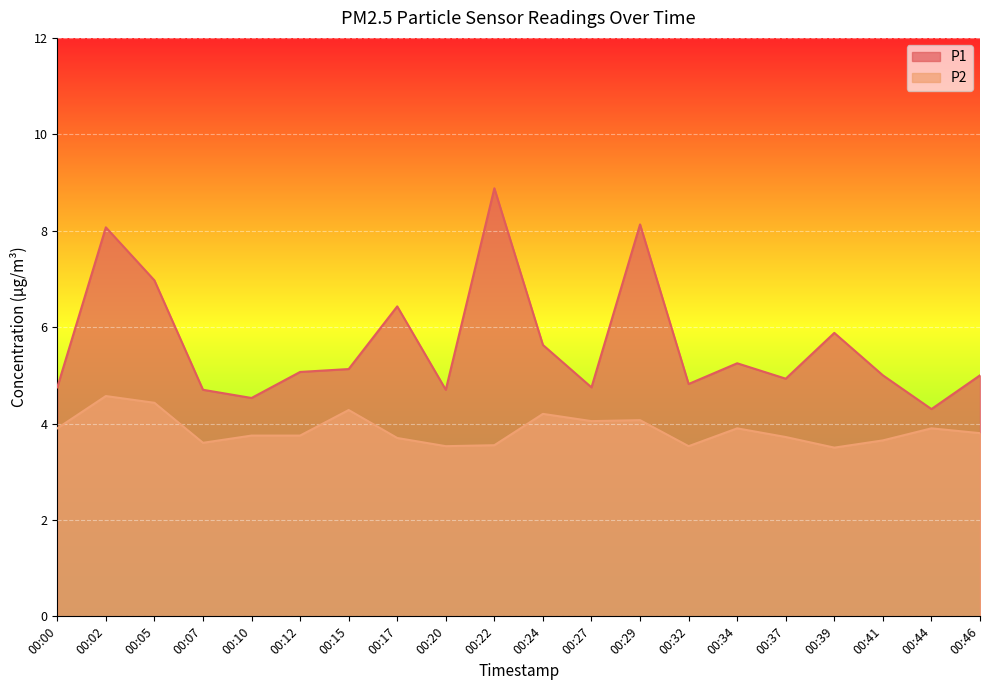

Is it true that P2 equals 6.1 at 00:29?

False